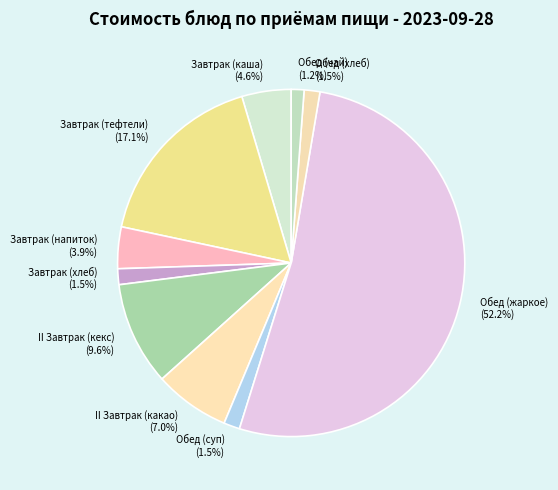

What is the largest slice in the pie chart?

Обед (жаркое)